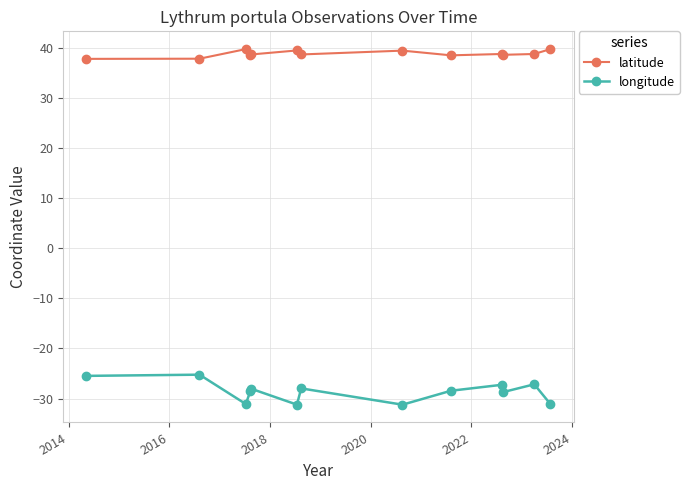

Is this an area chart (filled region under the line)?

No